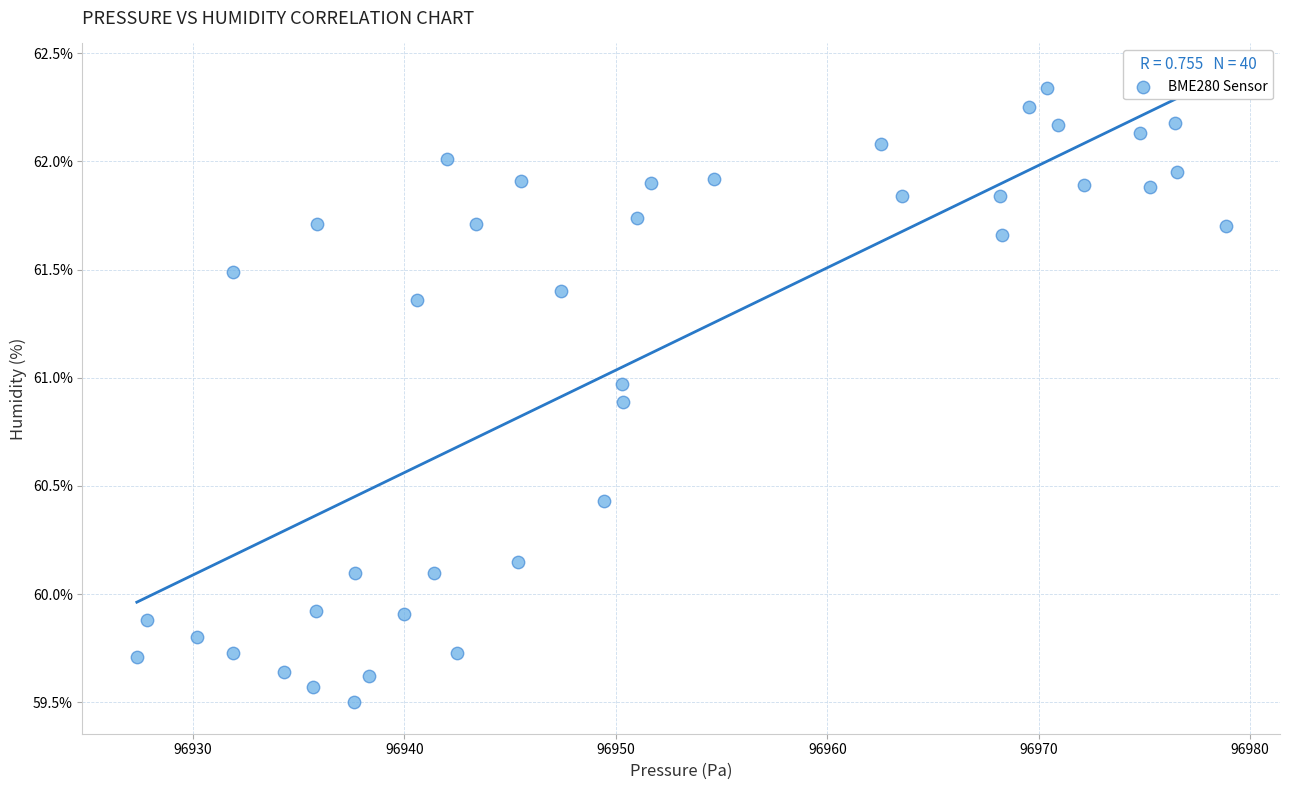

What is the range of Y values (max minus min)?

2.8